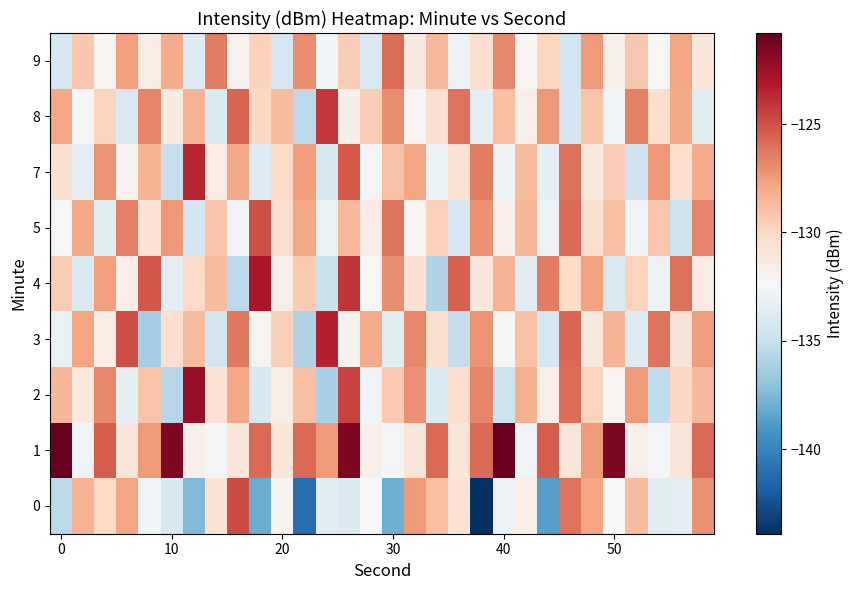

How many distinct data groups are displayed?

9